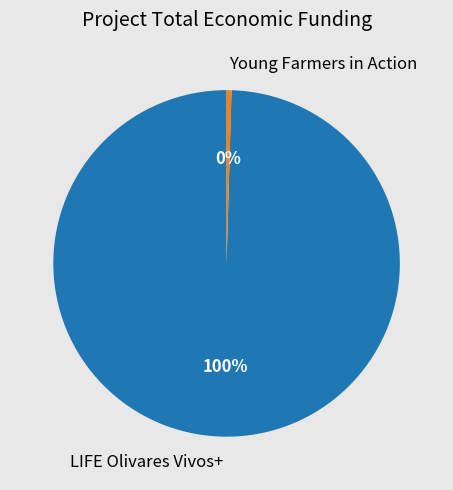

Which slice is the largest?

LIFE Olivares Vivos+